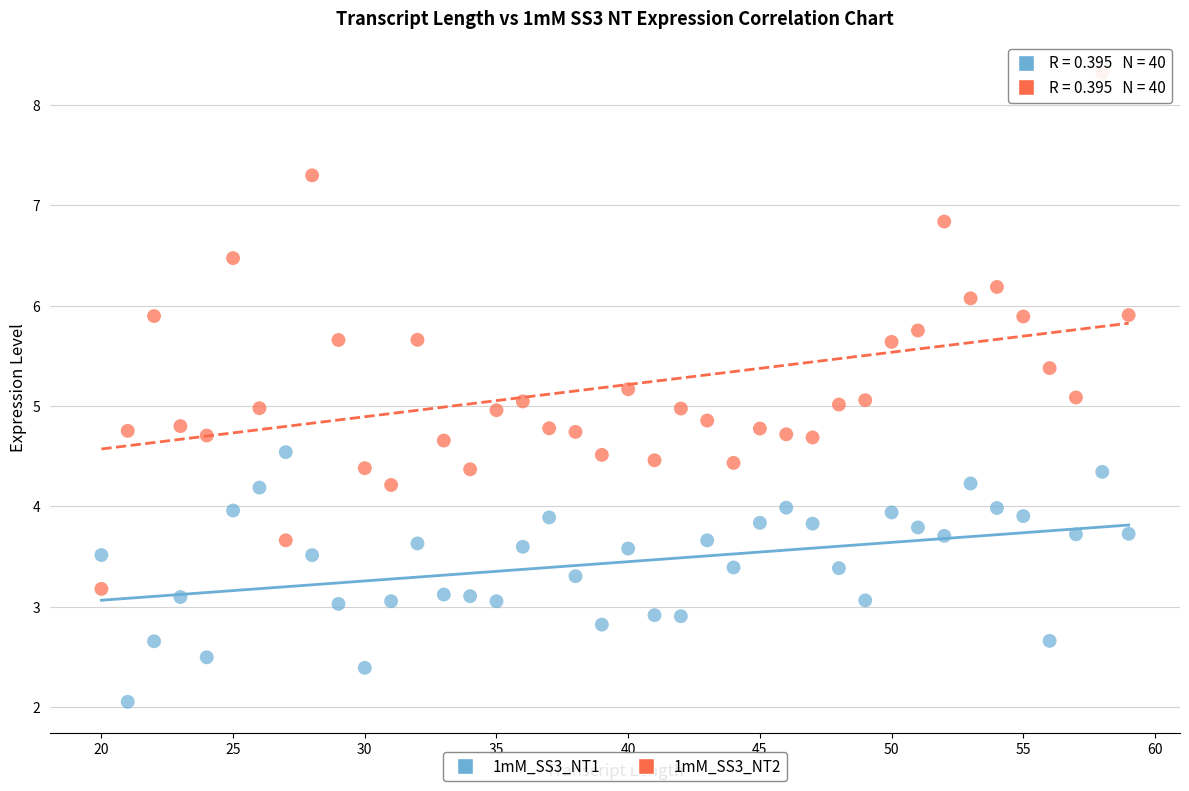

Across all data points, what is the range of Y values (max minus min)?

6.3